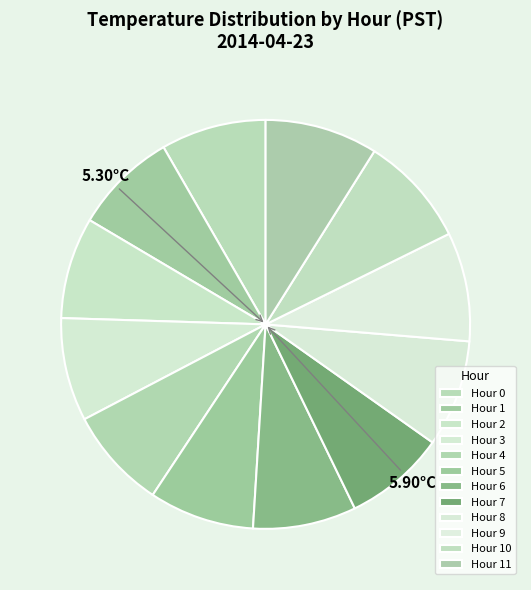

How many slices are in this pie chart?

12